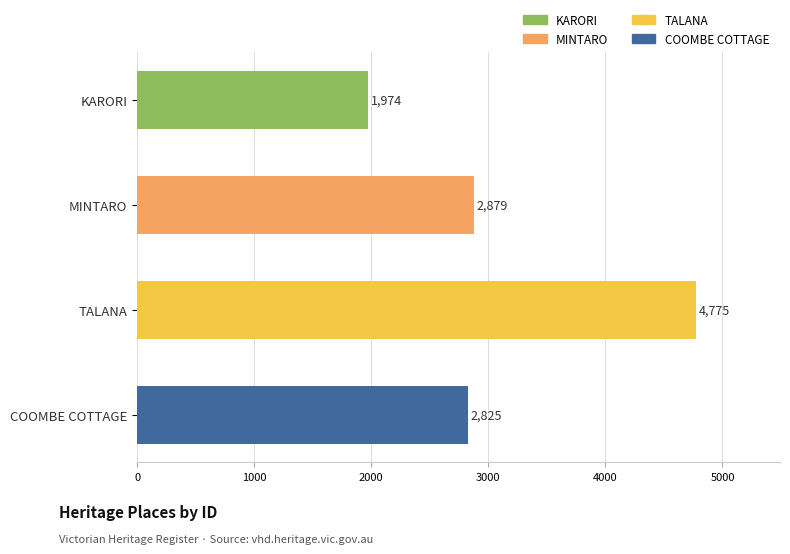

What position from the bottom is COOMBE COTTAGE?

1